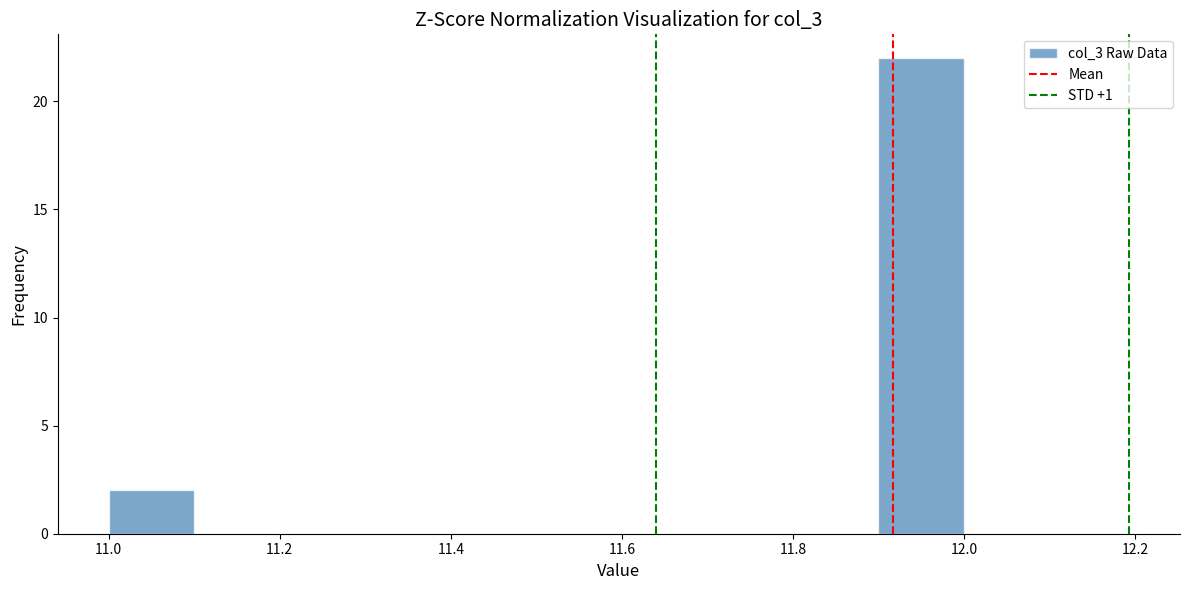

Over which range of the x-axis is the bar tallest?

11.9 to 12.0